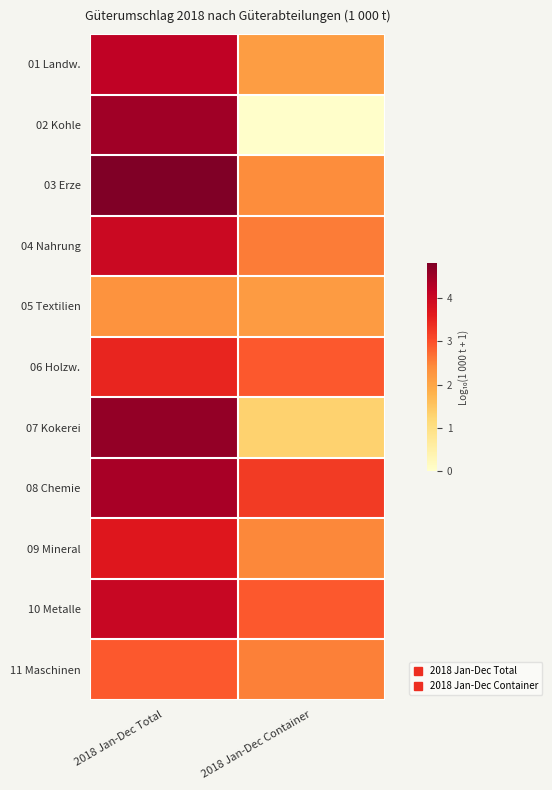

Rank the series at 2018 Jan-Dec Total from lowest to highest value.

05 Textilien, 11 Maschinen, 06 Holzw., 09 Mineral, 04 Nahrung, 10 Metalle, 01 Landw., 08 Chemie, 02 Kohle, 07 Kokerei, 03 Erze